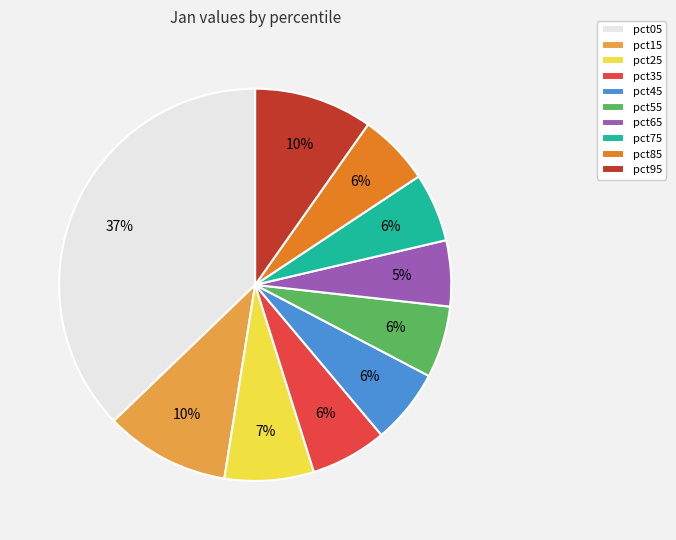

Combined, do pct85 and pct05 account for over 50%?

No